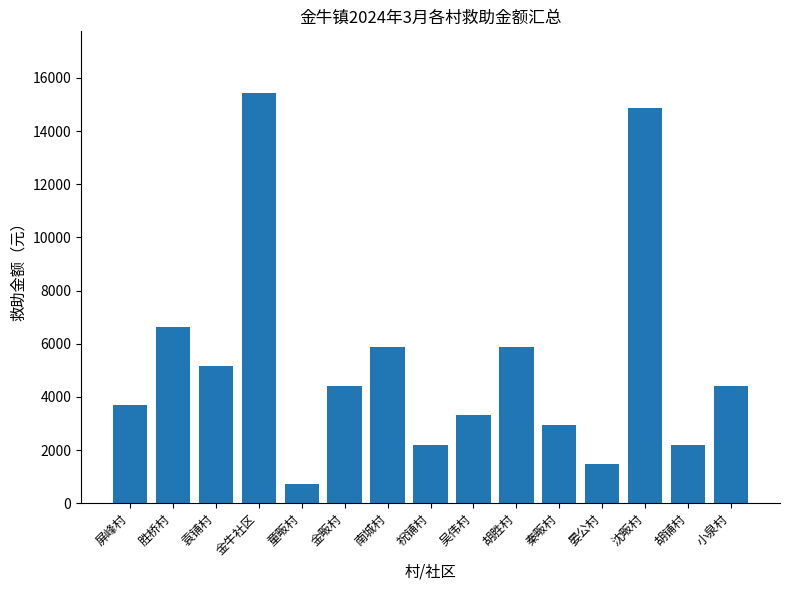

What is the difference between the values at 袁铺村 and 童畈村?

4410.0